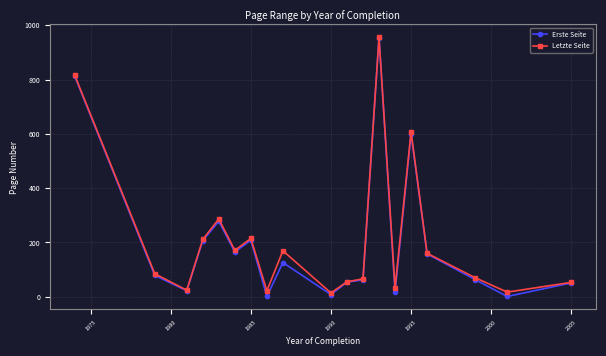

What is the sum of all Erste Seite values?

3869.0